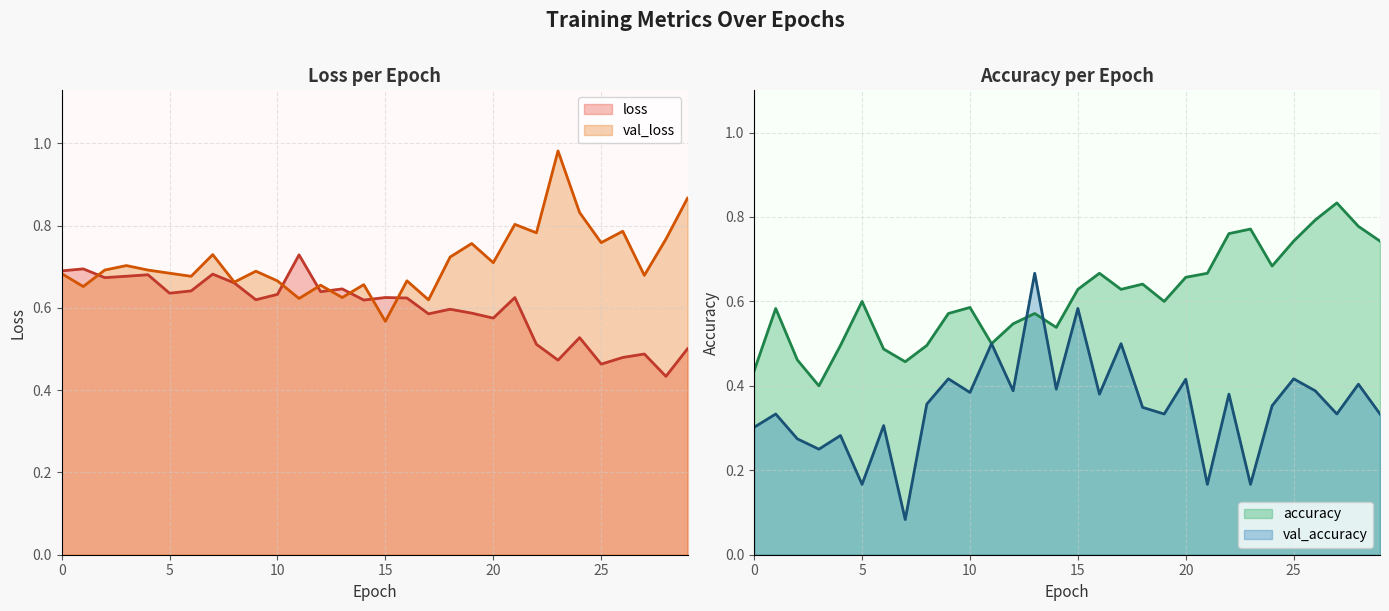

How many times do accuracy and val_accuracy cross each other?

2